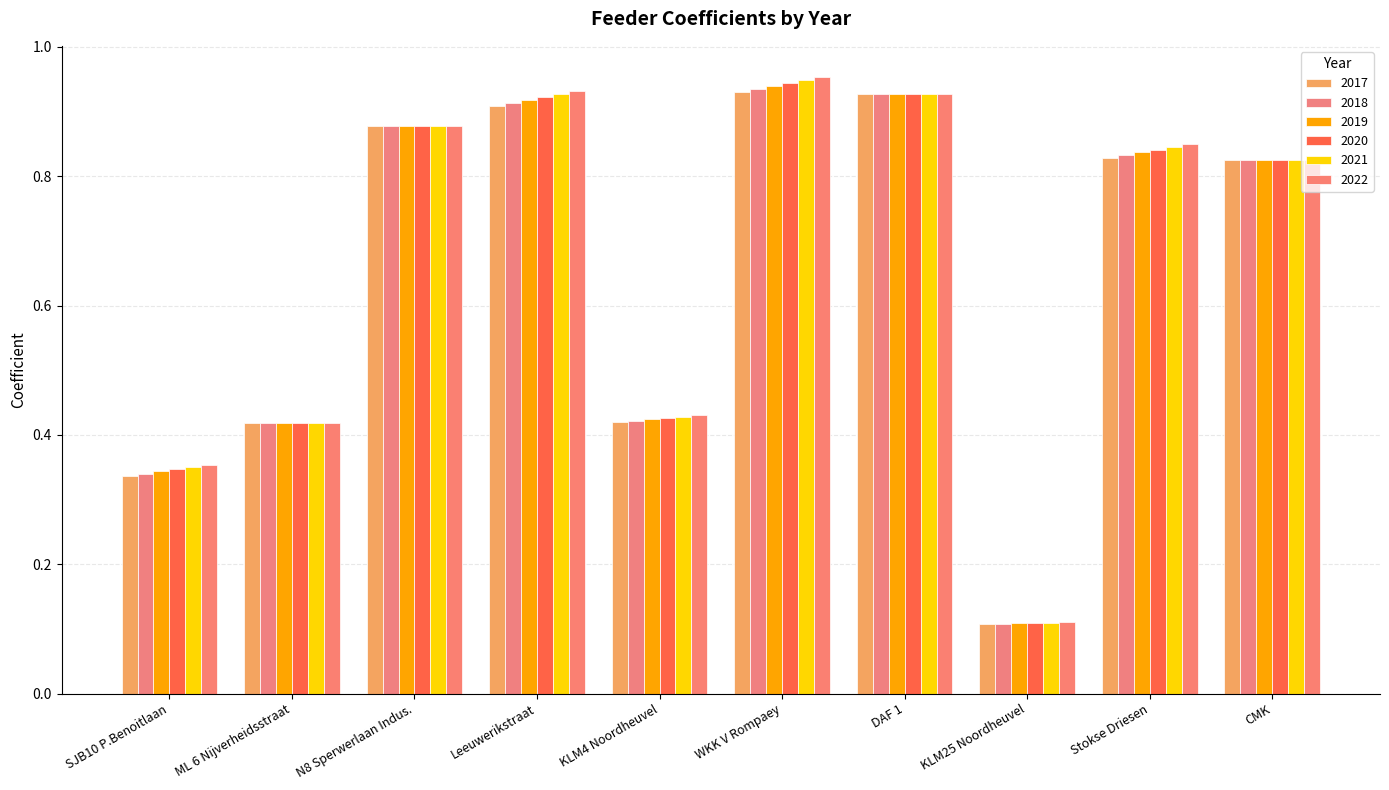

Which series changed the most between KLM25 Noordheuvel and CMK?

2017